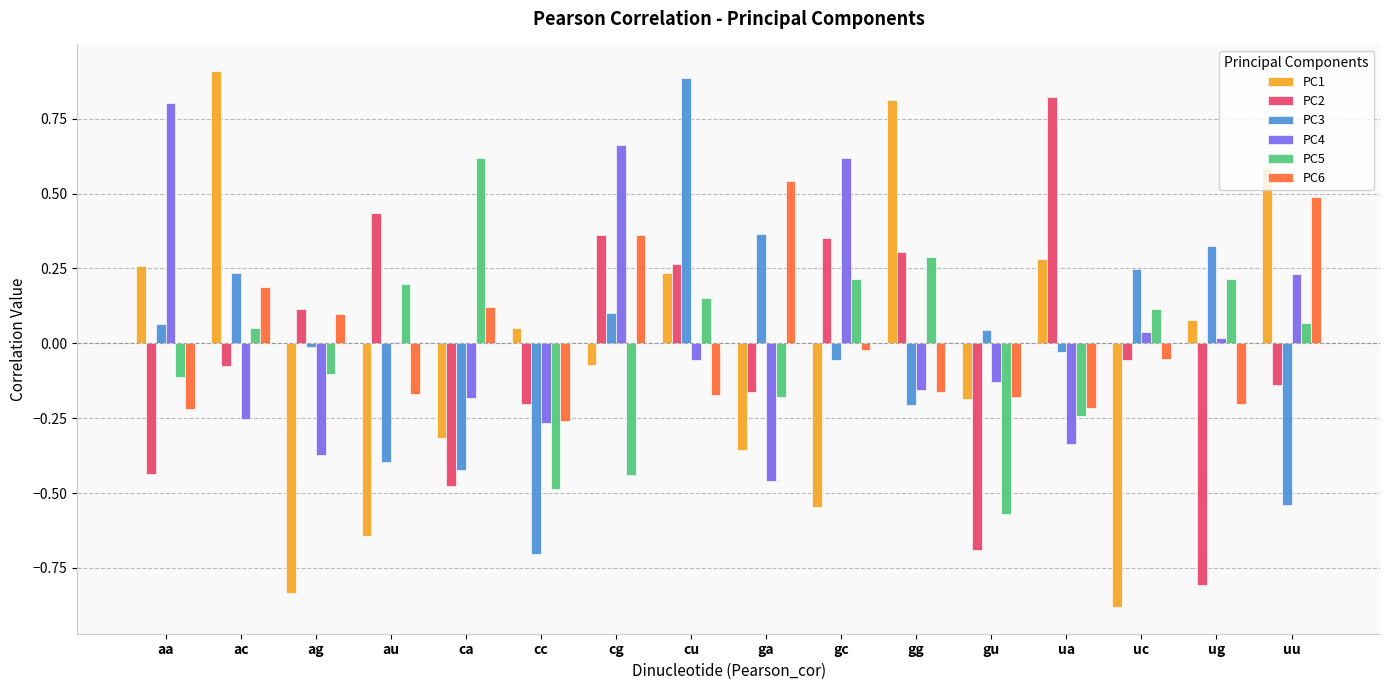

How many values in the PC5 series exceed 0?

9